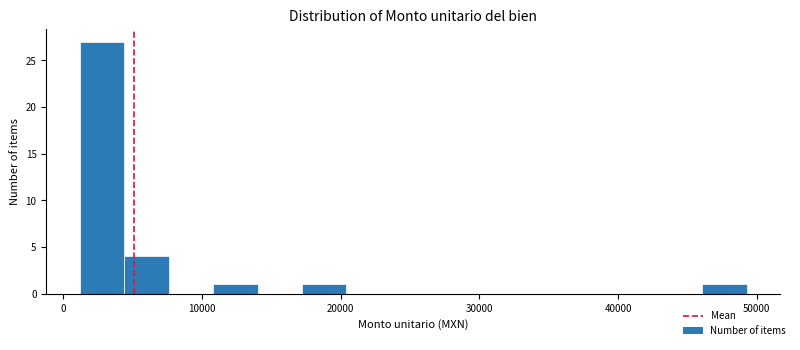

Around what value on the x-axis is the tallest bar? Give the approximate position of its centre, as read against the axis.

3000